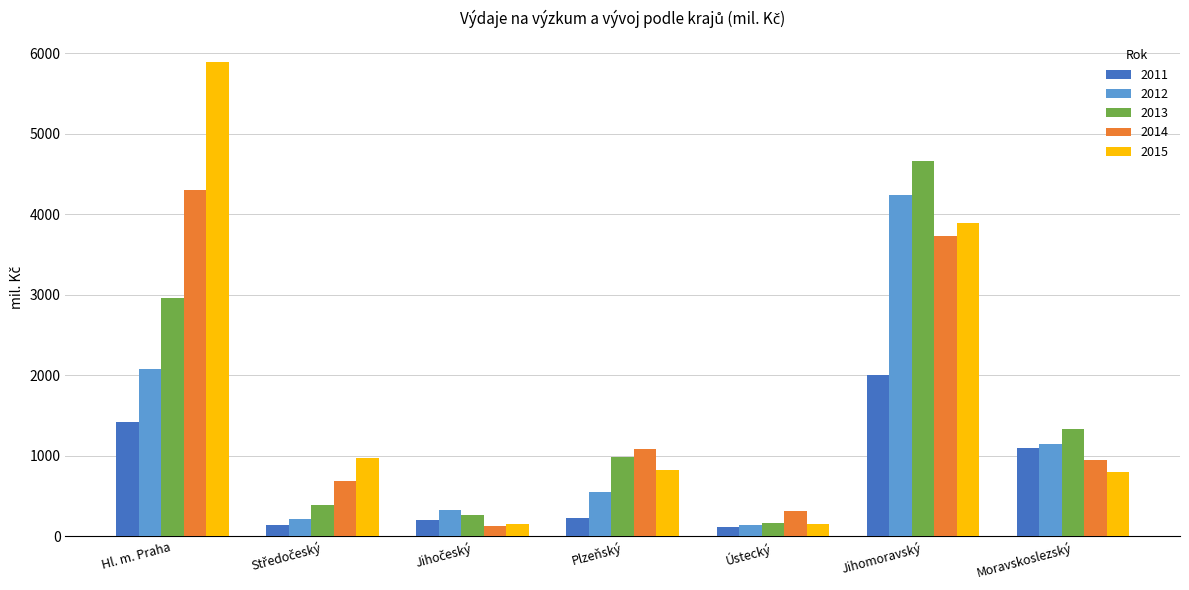

At which category is the sum across all series the highest?

Jihomoravský